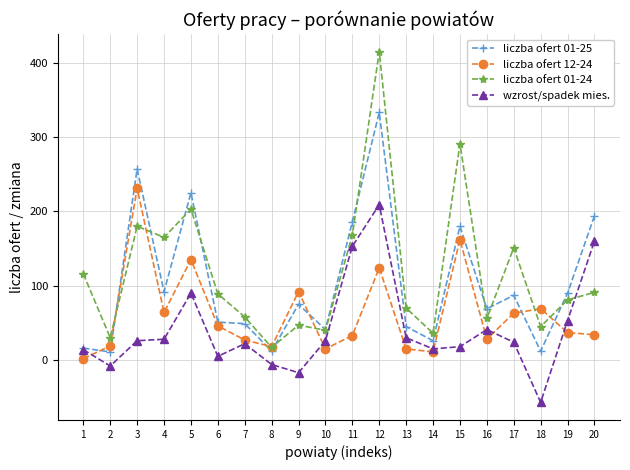

How many data points in wzrost/spadek mies. are less than 26?

10